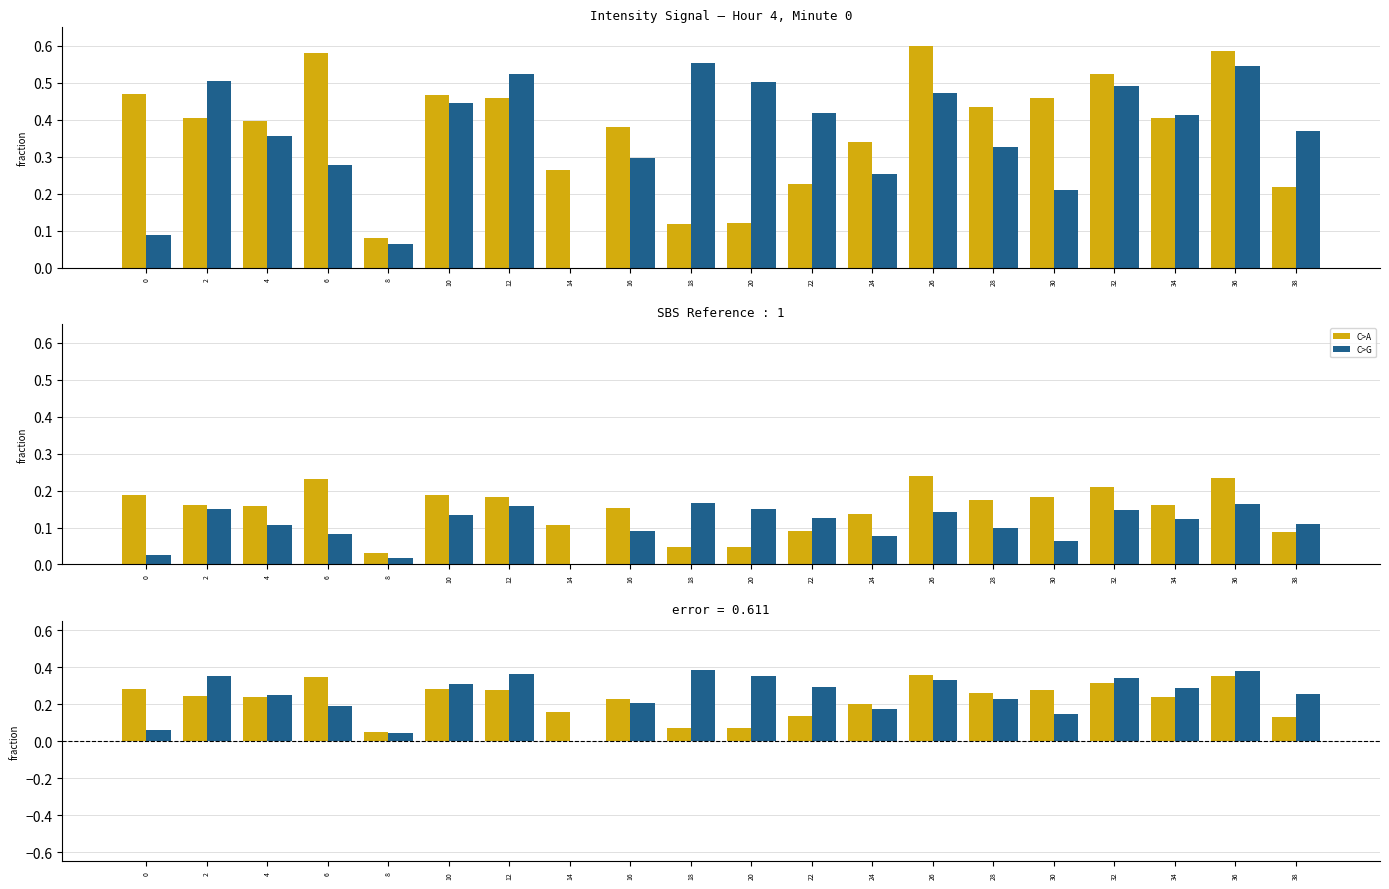

Is it true that C>A equals 0.1 at 20?

True